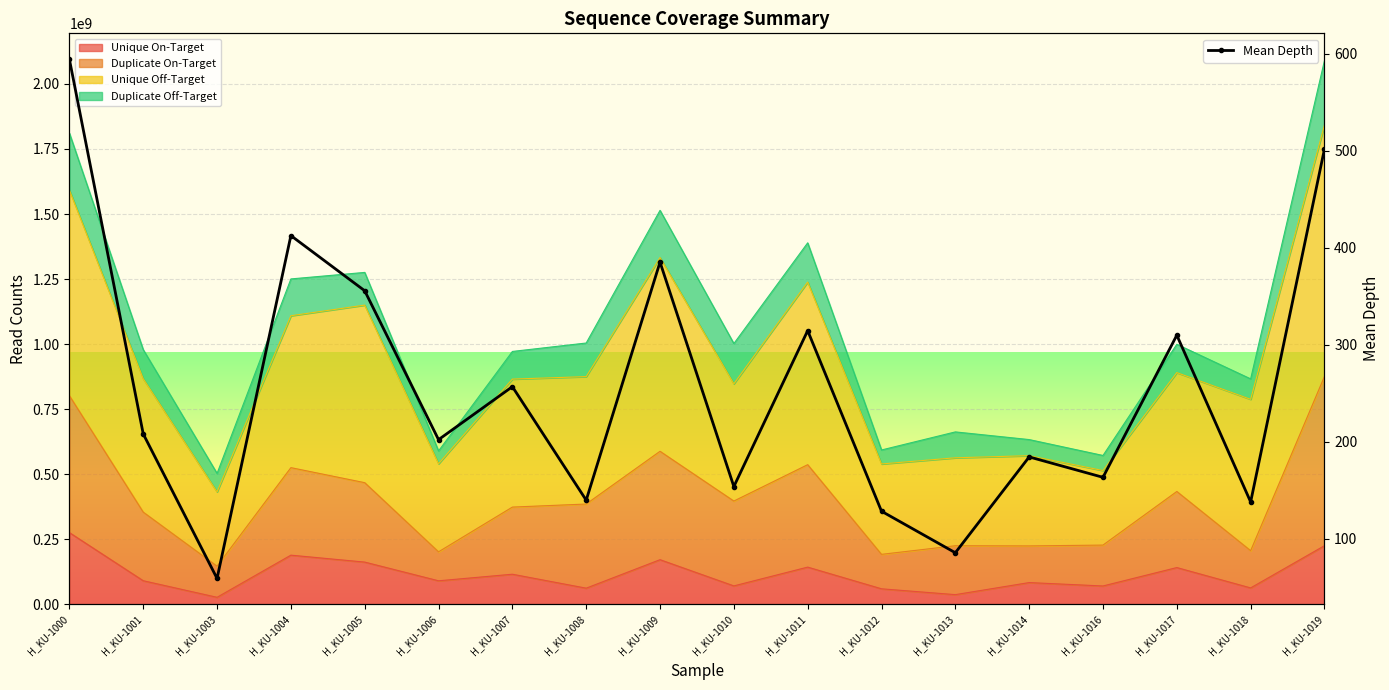

Which has a higher value, H_KU-1003 or H_KU-1000?

H_KU-1000